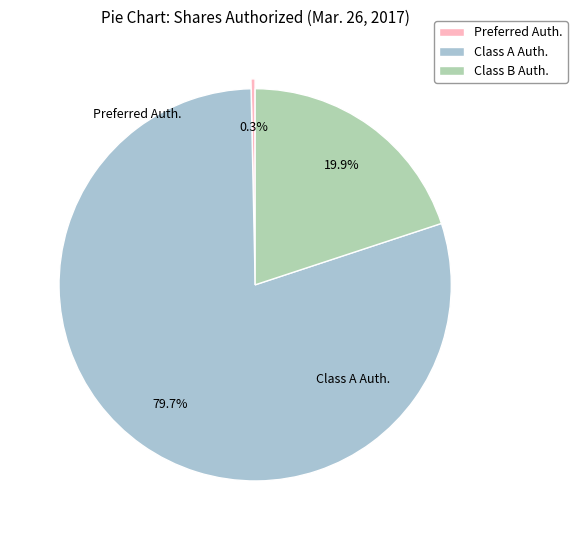

What is the smallest slice in the pie chart?

Preferred Stock, Shares Authorized